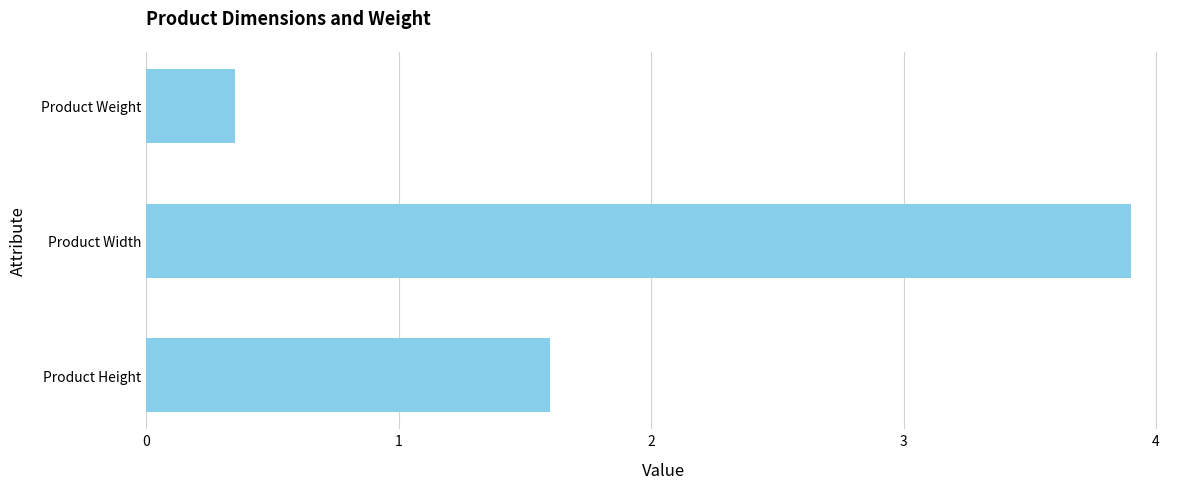

What is the difference between the second highest and minimum values?

1.2